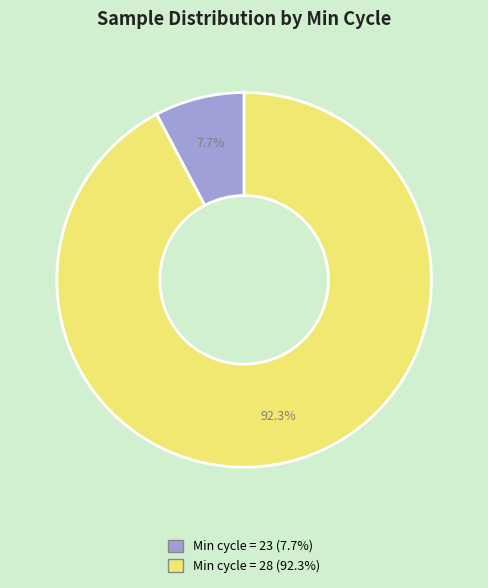

How many slices are in this pie chart?

2